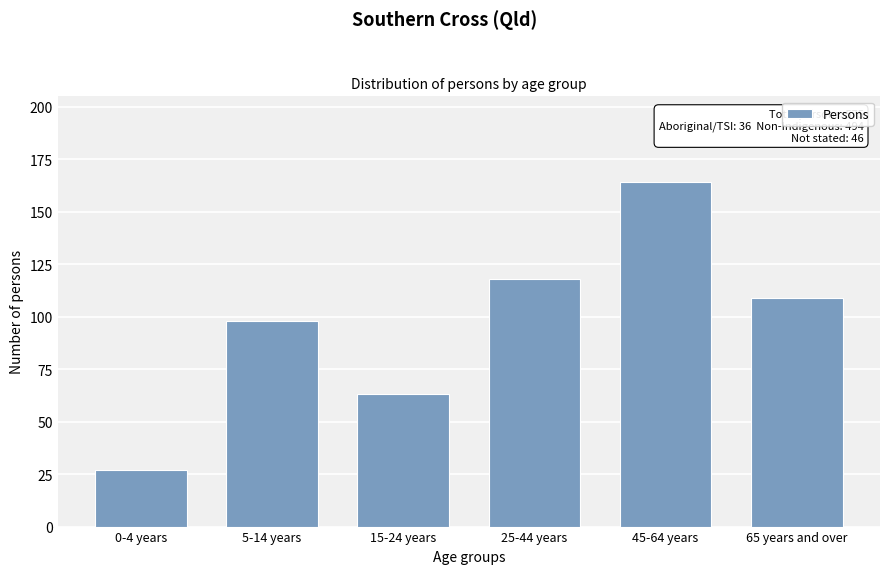

Reading left to right, what are all the values shown in this chart?

0-4 years=27	5-14 years=98	15-24 years=63	25-44 years=118	45-64 years=164	65 years and over=109